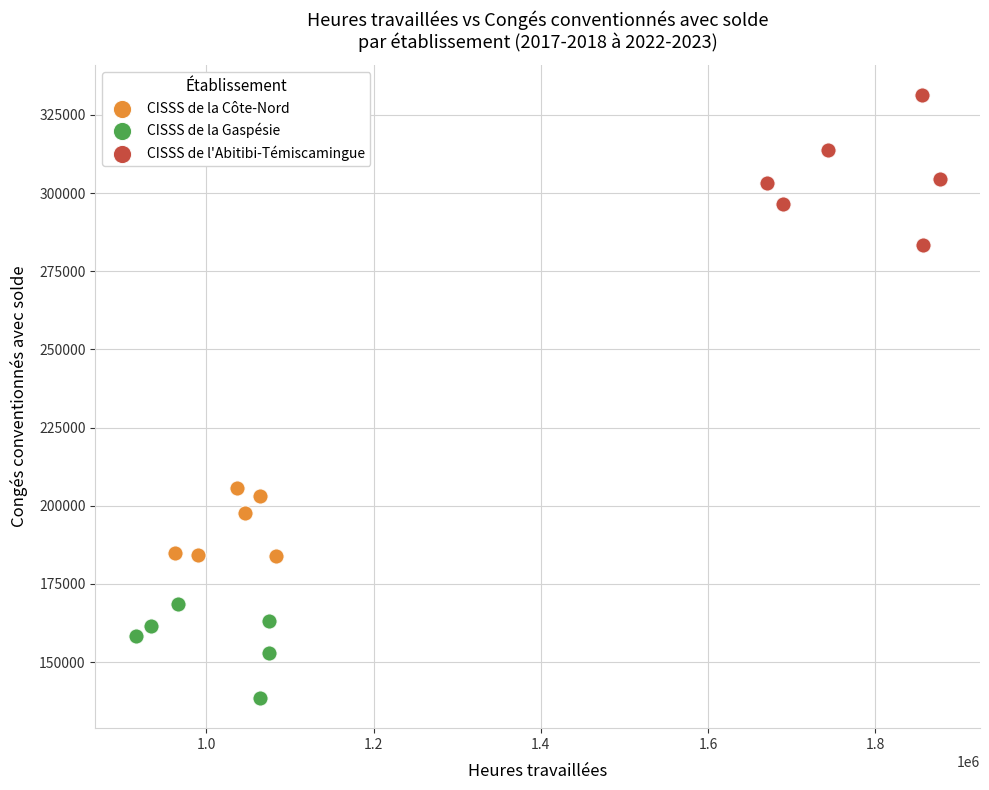

What are all the series names shown in the legend?

CISSS de la Côte-Nord, CISSS de la Gaspésie, CISSS de l'Abitibi-Témiscamingue